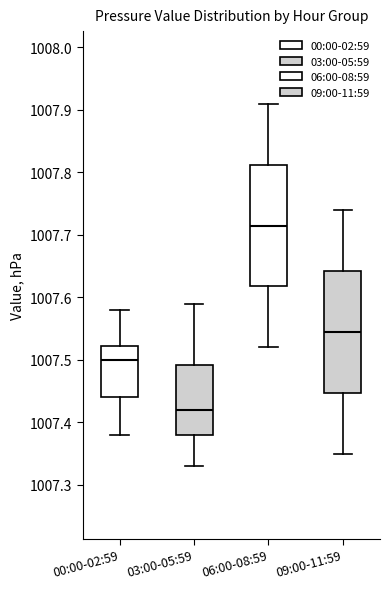

Reading left to right, transcribe this box plot: for each box, give where its median line is, the range the box spans, and where its two whiskers end, as read against the y-axis. The values are not printed on the chart, so give them approximately, as read against the axis.

00:00-02:59: median 1007.50, box 1007.44 to 1007.52, whiskers 1007.38 to 1007.58
03:00-05:59: median 1007.42, box 1007.38 to 1007.49, whiskers 1007.33 to 1007.59
06:00-08:59: median 1007.72, box 1007.62 to 1007.81, whiskers 1007.52 to 1007.91
09:00-11:59: median 1007.55, box 1007.45 to 1007.64, whiskers 1007.35 to 1007.74